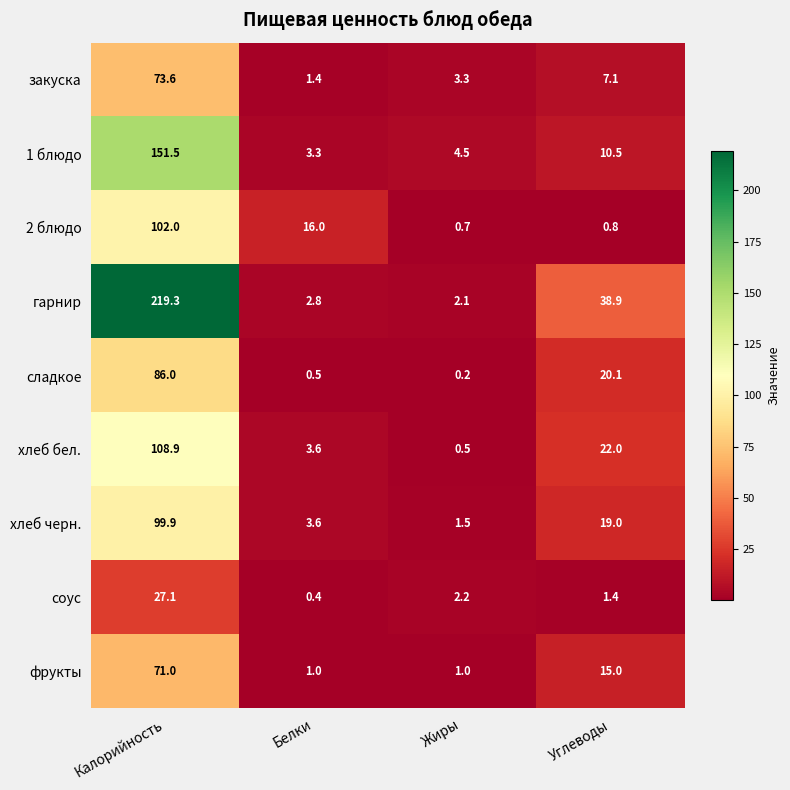

What is the average value of the гарнир series?

65.8